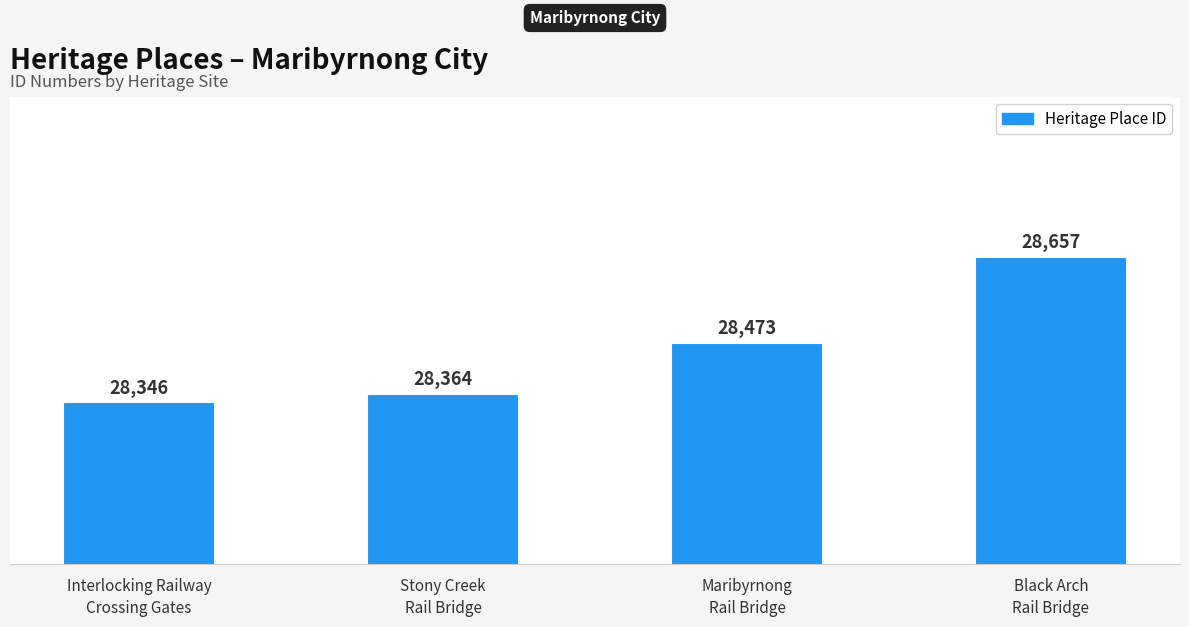

Reading right to left, what are all the values shown in this chart?

28657	28473	28364	28346